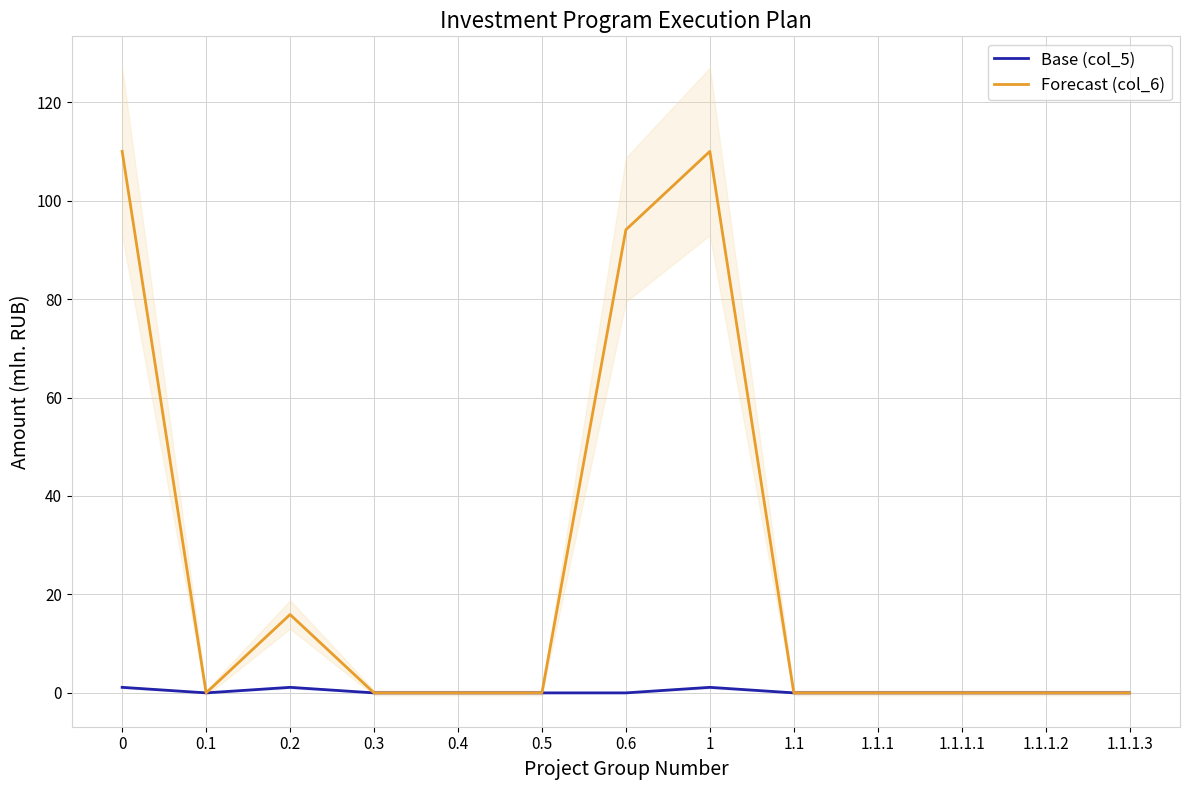

How many lines are shown in the chart?

2